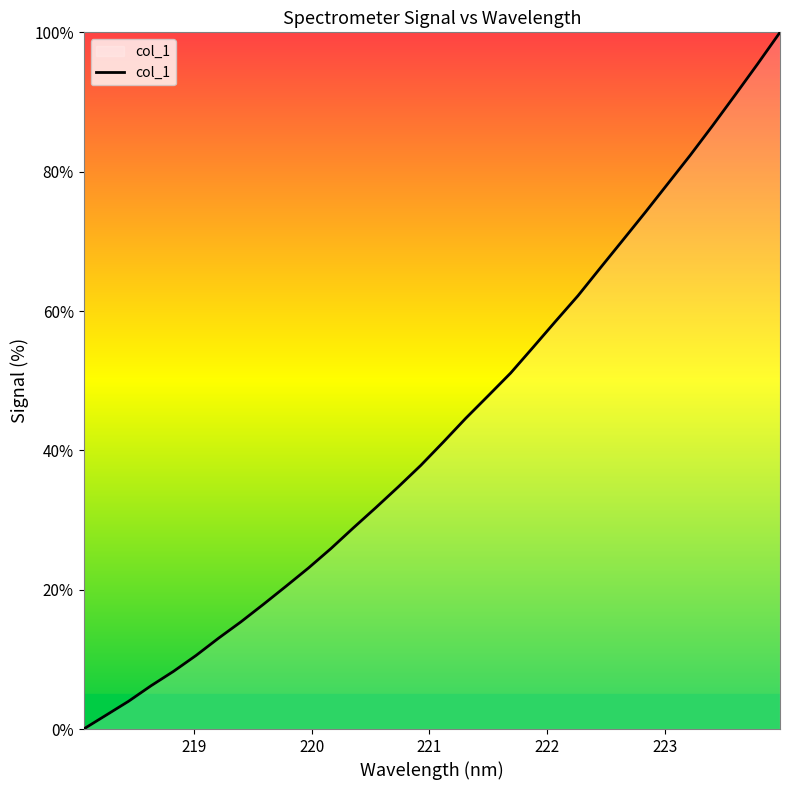

What is the maximum value shown in the chart?

100.0